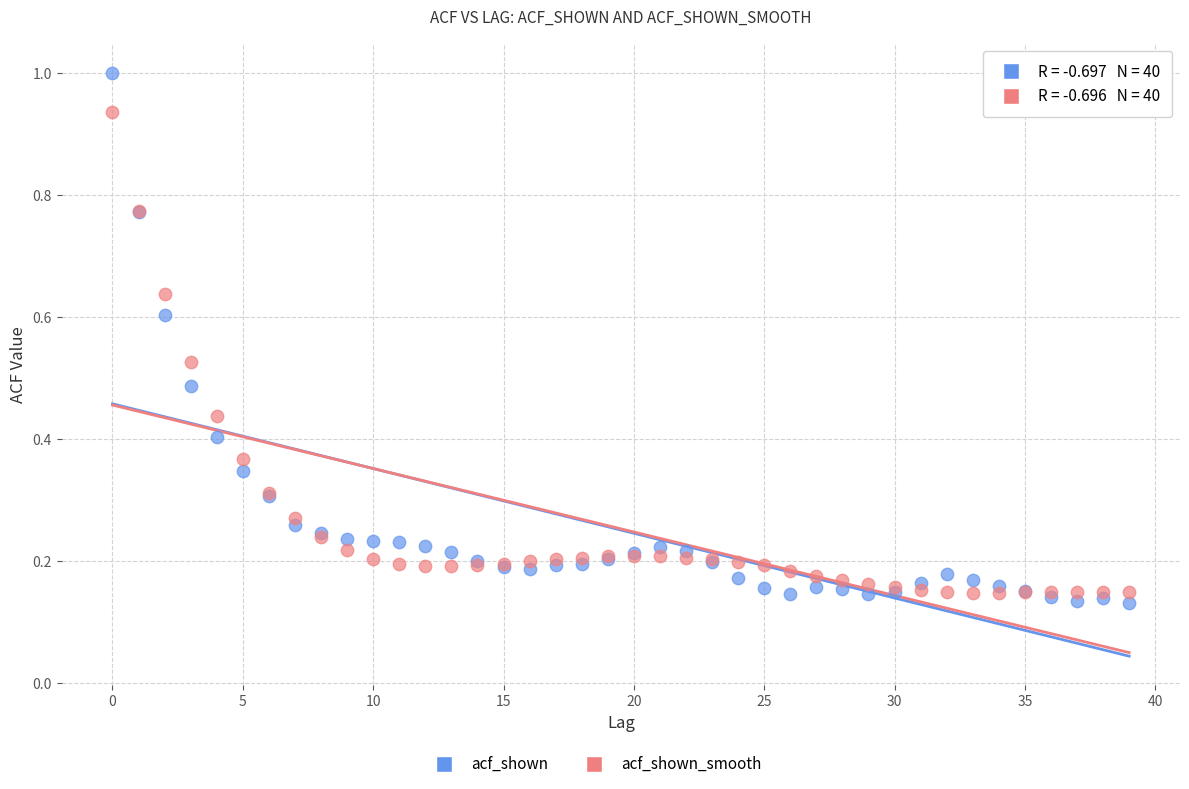

Which series has the largest Y range (max minus min)?

acf_shown